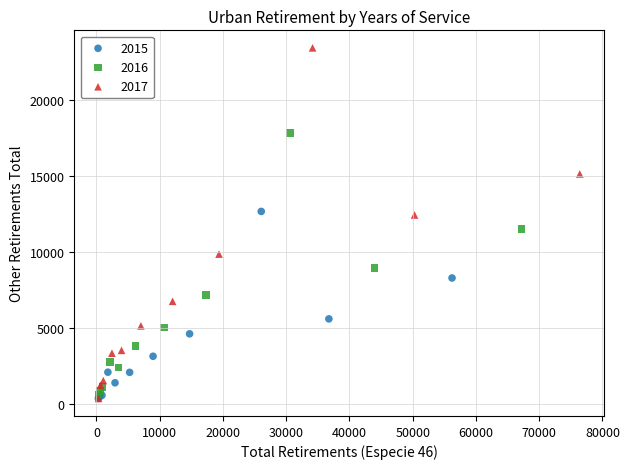

Which series contains the highest Y value?

2017